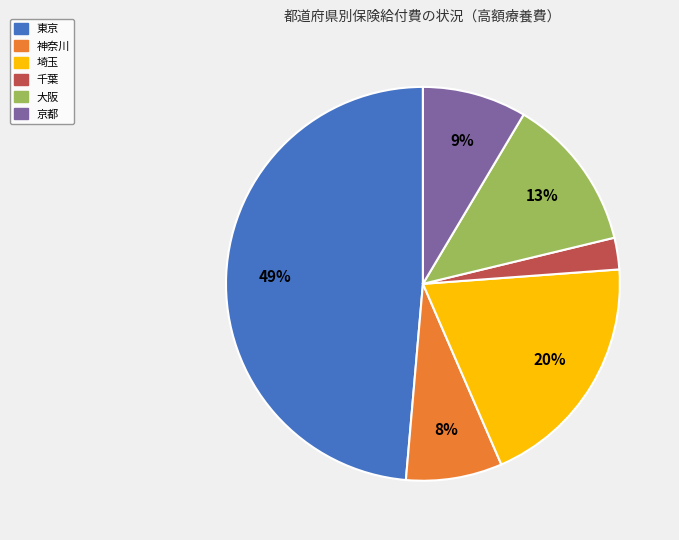

What is the smallest slice in the pie chart?

千葉